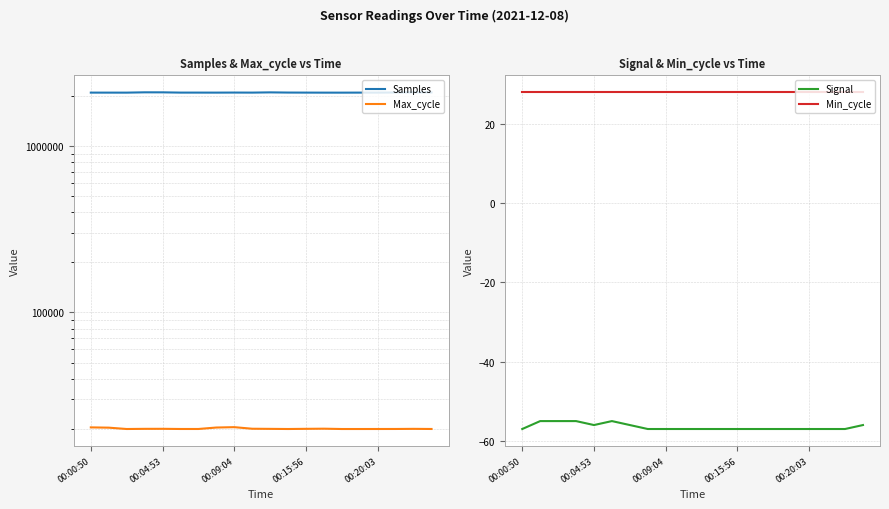

What is the lowest value of the Signal series?

-57